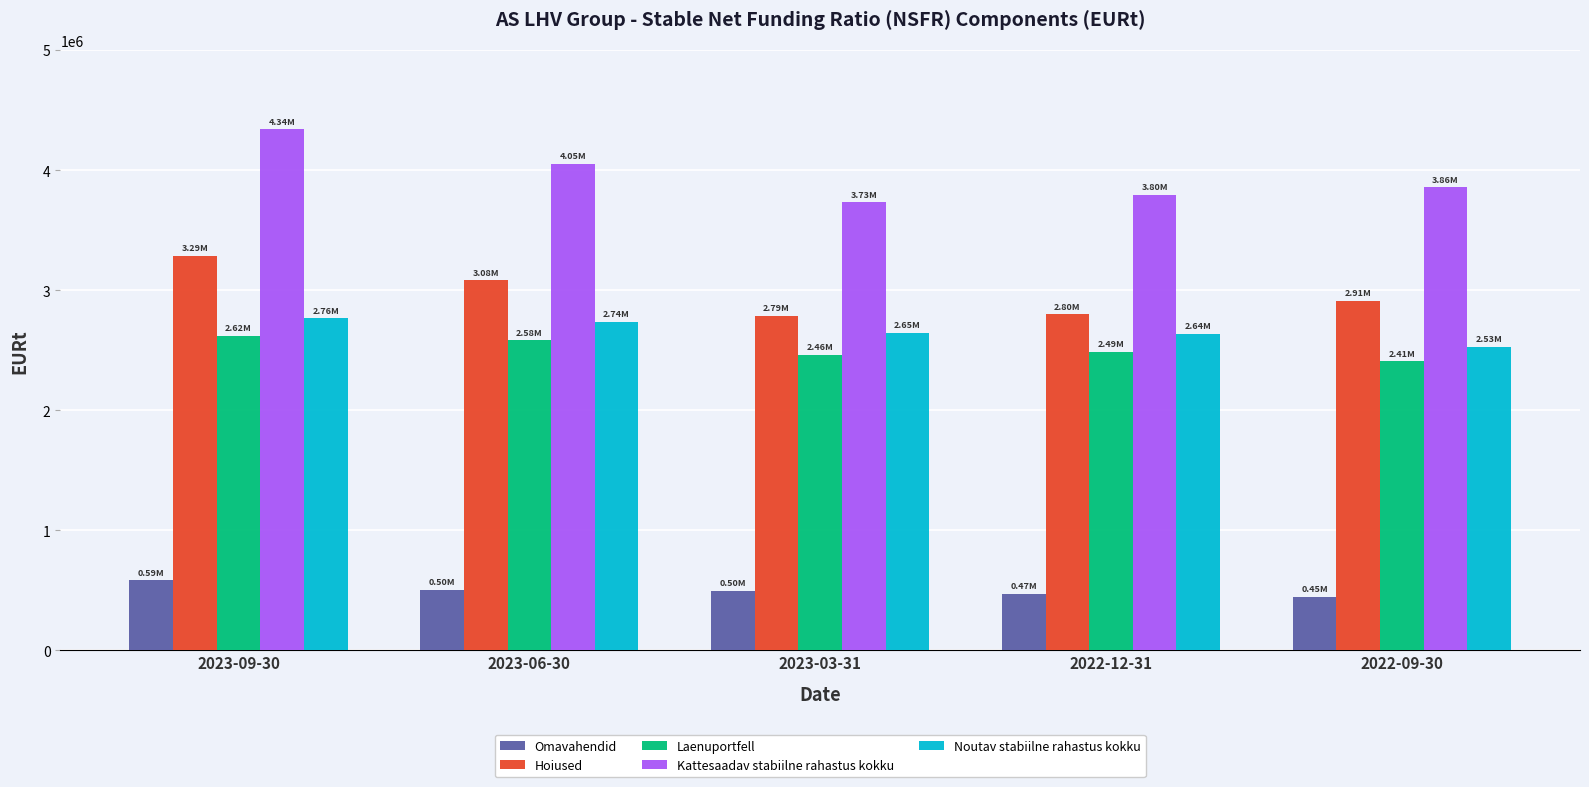

What is the spread (max minus min) of values at 2023-06-30?

3551137.5